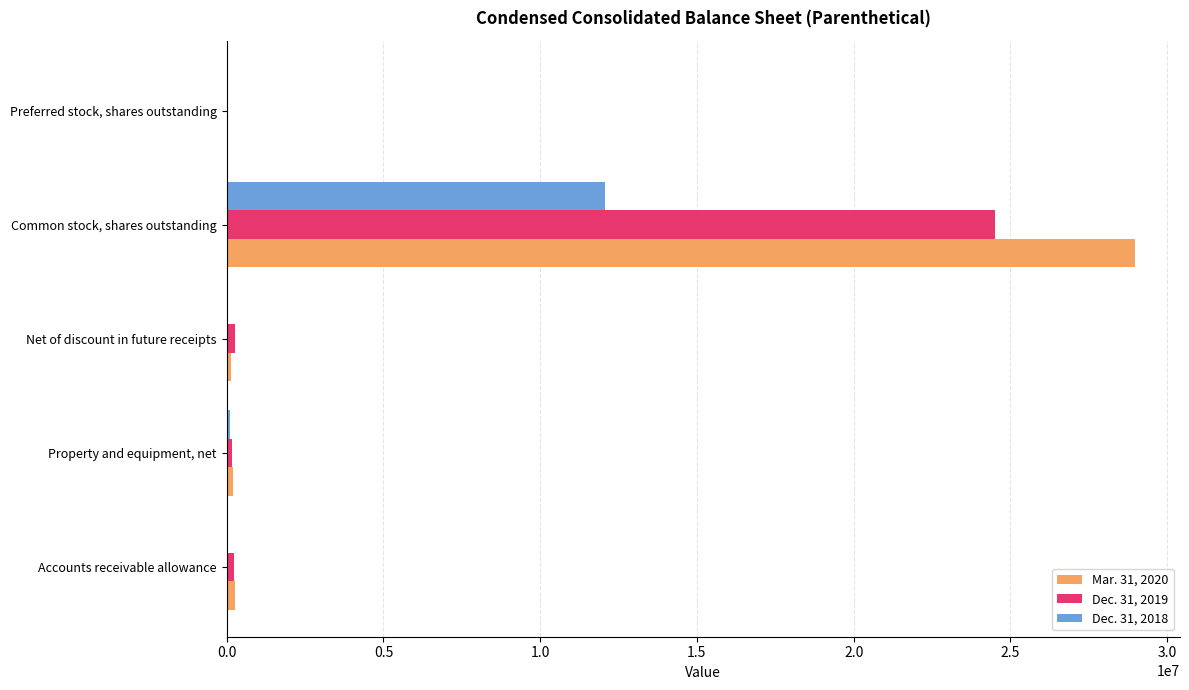

At which category does the chart reach its peak across all series?

Common stock, shares outstanding